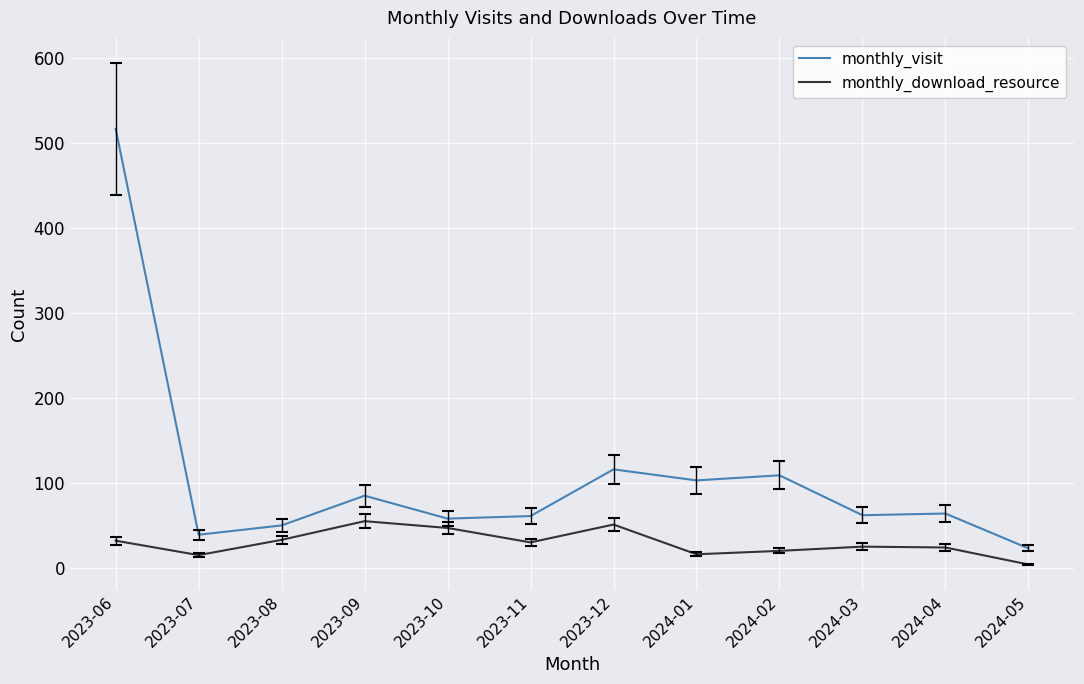

What is the sum of all monthly_visit values?

1287